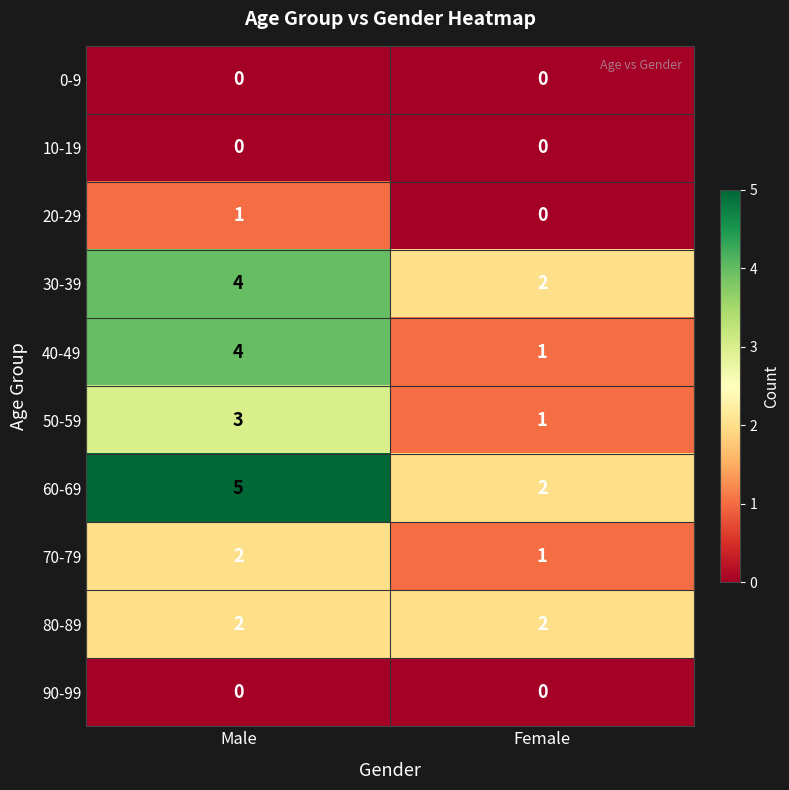

What is the highest value of the 60-69 series?

5